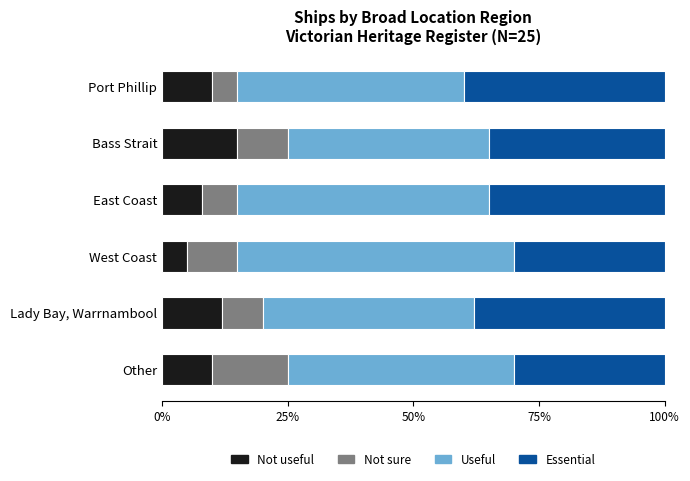

At which label does Not useful reach its peak?

Bass Strait